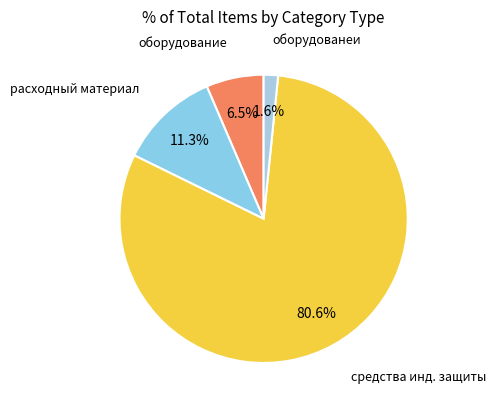

Do расходный материал and оборудованеи together represent more than half of the pie?

No